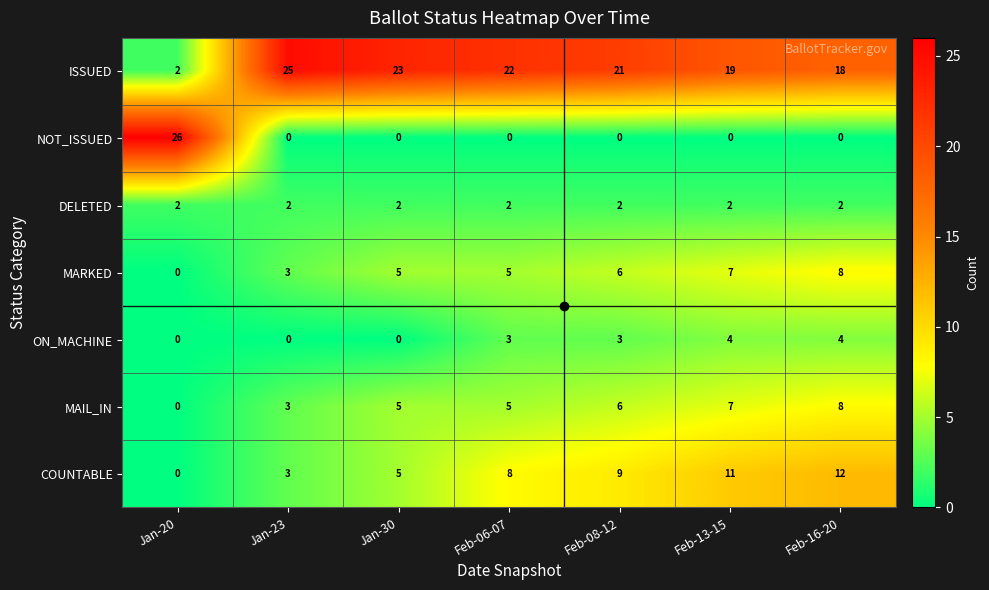

The MAIL_IN series shows 6 at Feb-08-12. True or false?

True